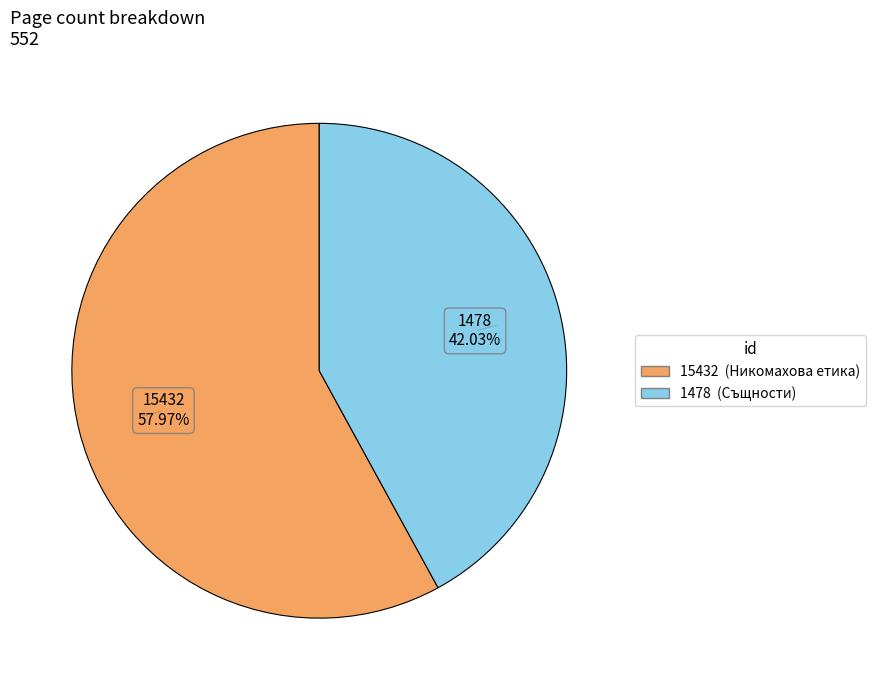

Count the number of slices in the pie.

2